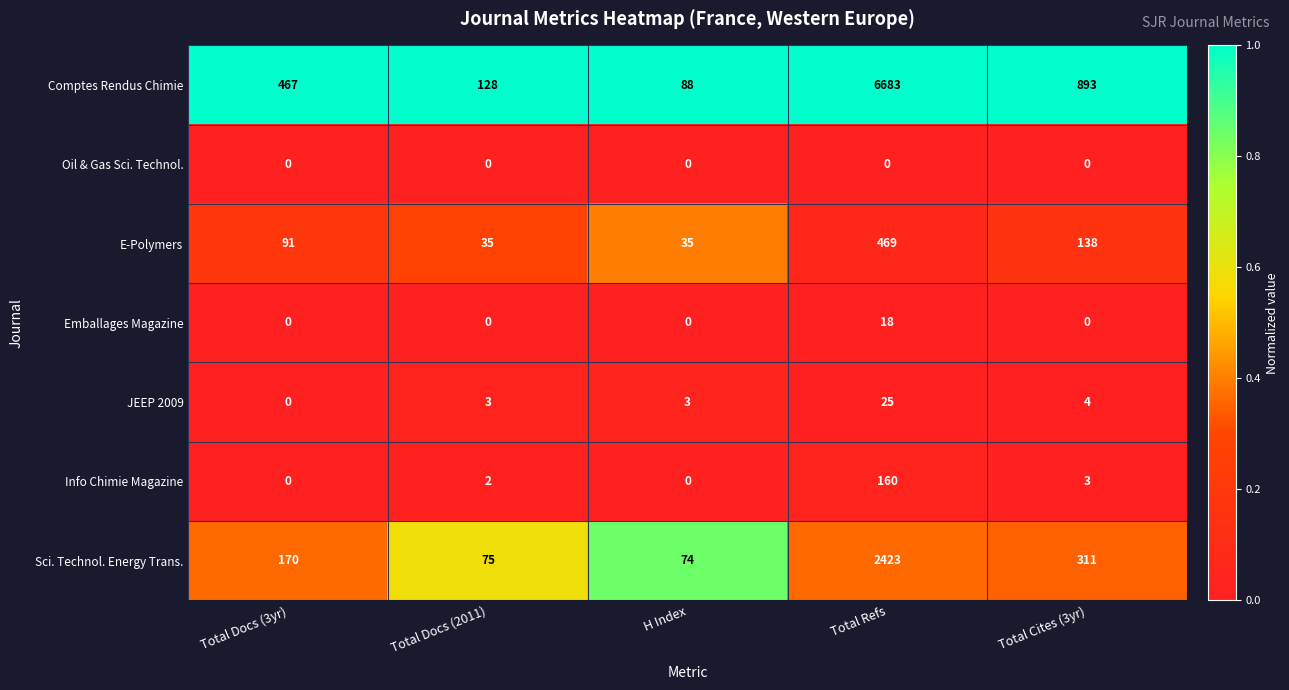

At which category is the sum across all series the highest?

Total Refs